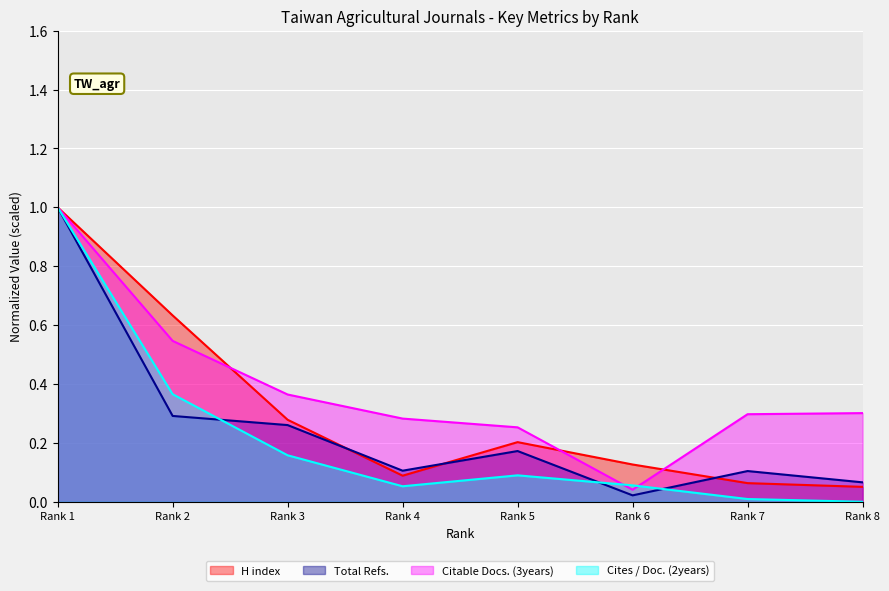

At which category is the sum across all series the highest?

Rank 1